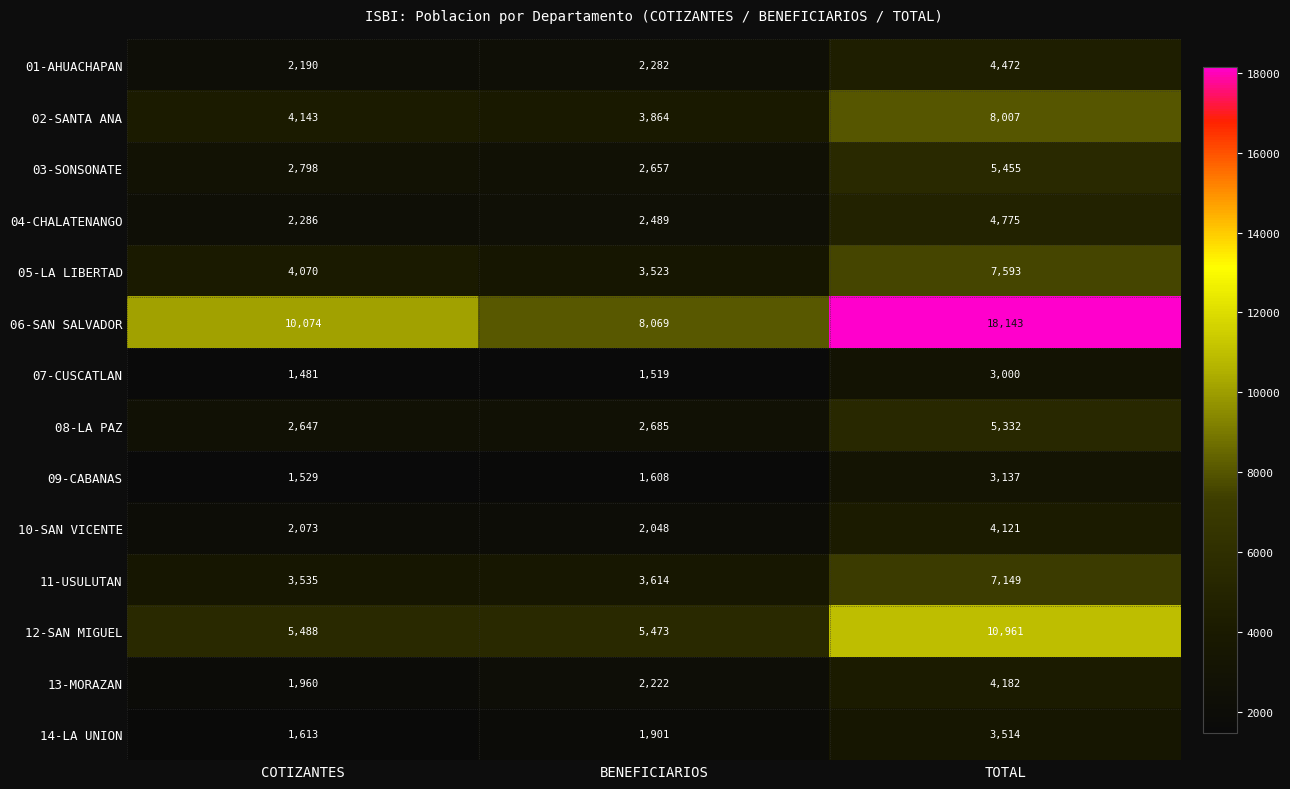

True or false: 11-USULUTAN has a value of 3614 at BENEFICIARIOS.

True